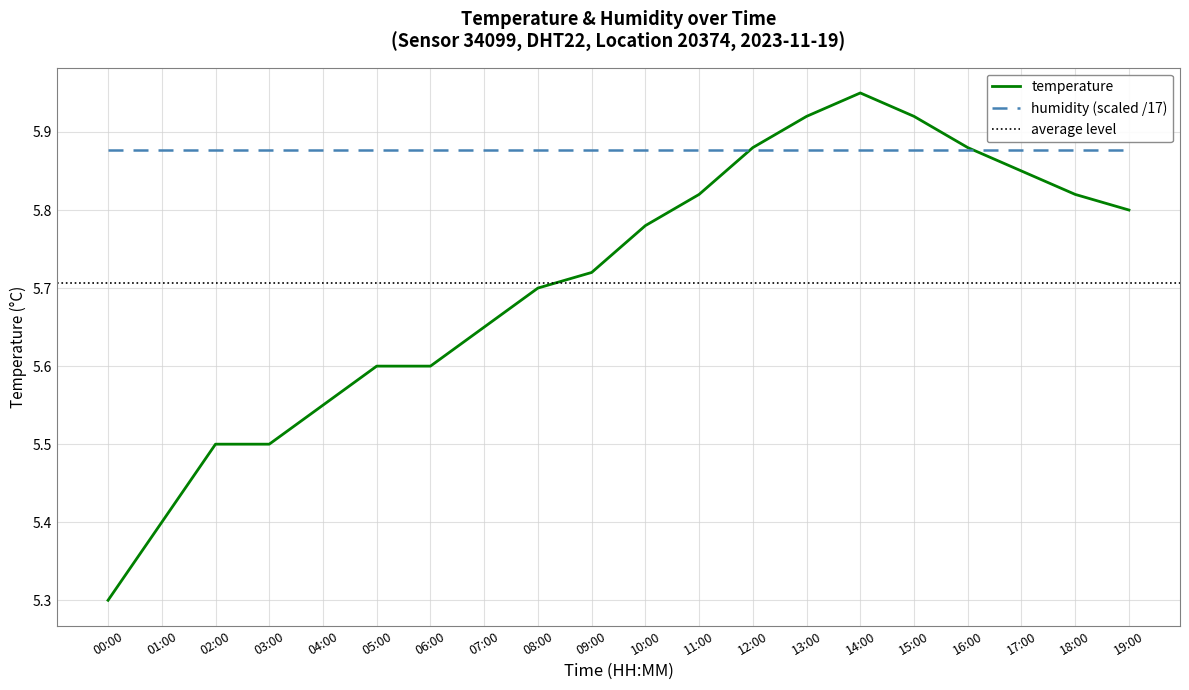

What is the change in value from 06:00 to 11:00?

+0.2